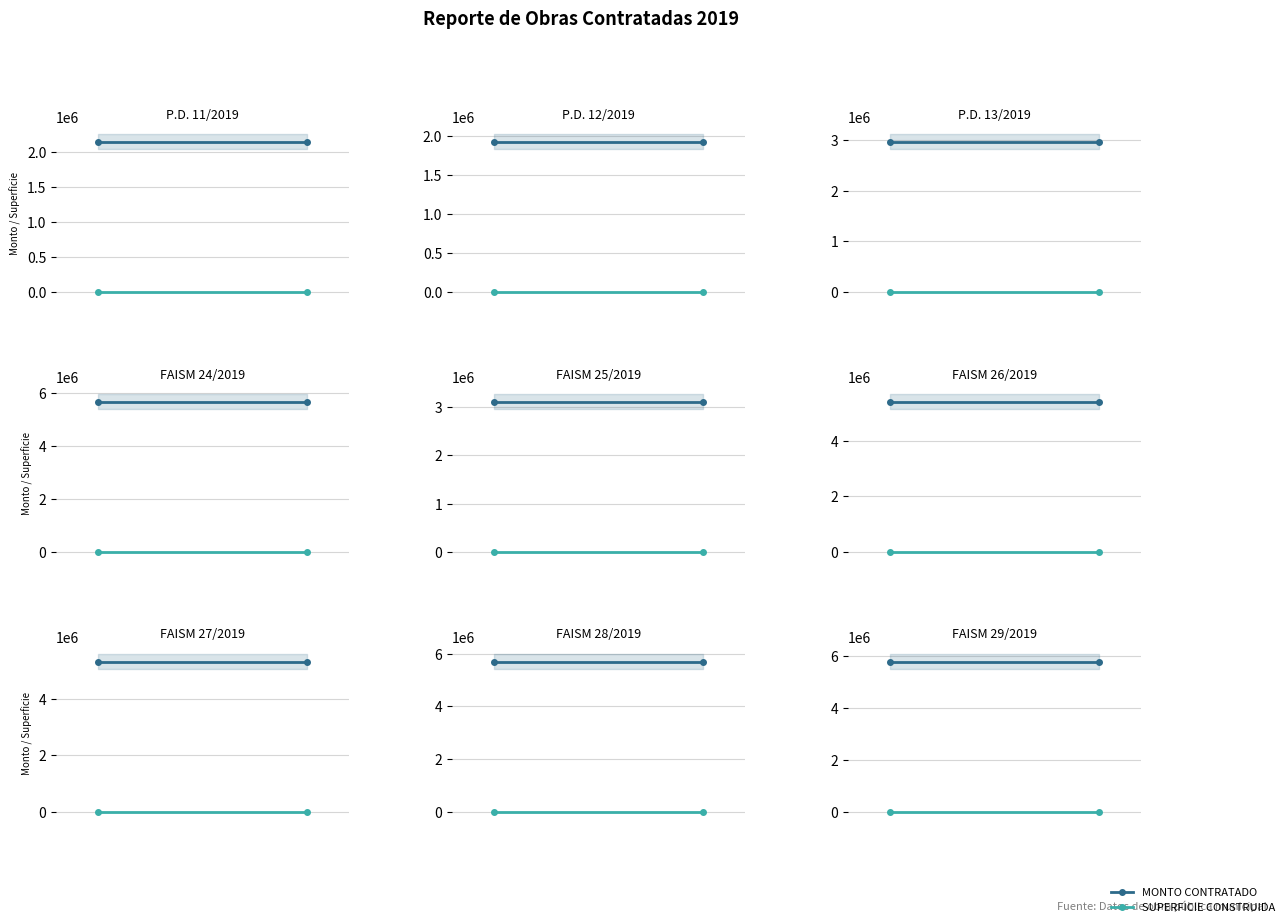

What is the value of the SUPERFICIE CONSTRUIDA point at the 1st from the left?

1734.0